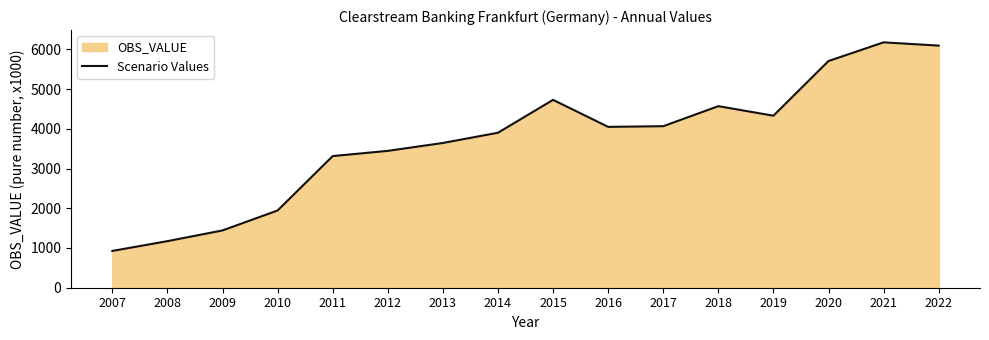

What is the difference between the values at 2016 and 2011?

735